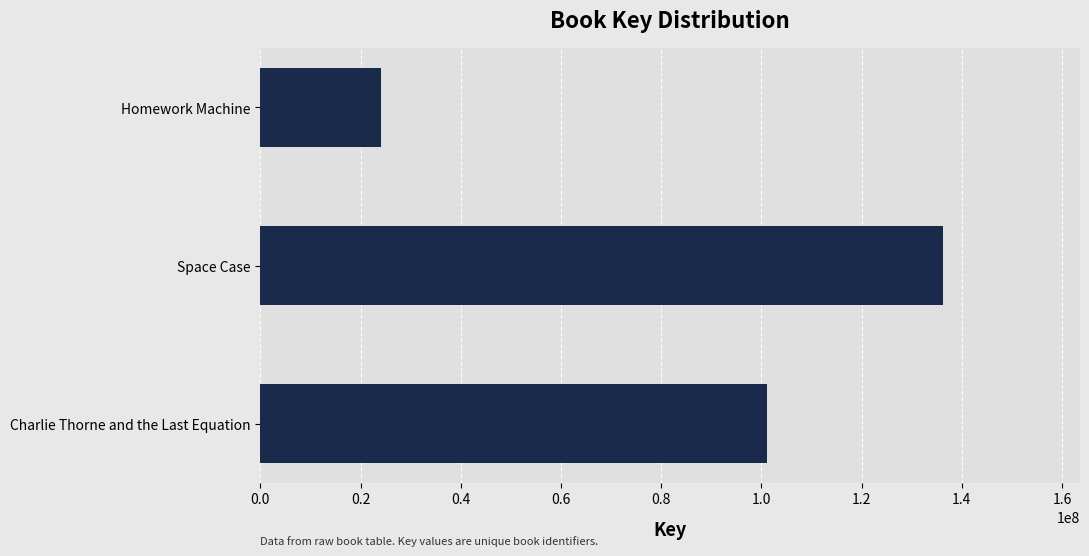

Which category has the lowest value across all series?

Homework Machine